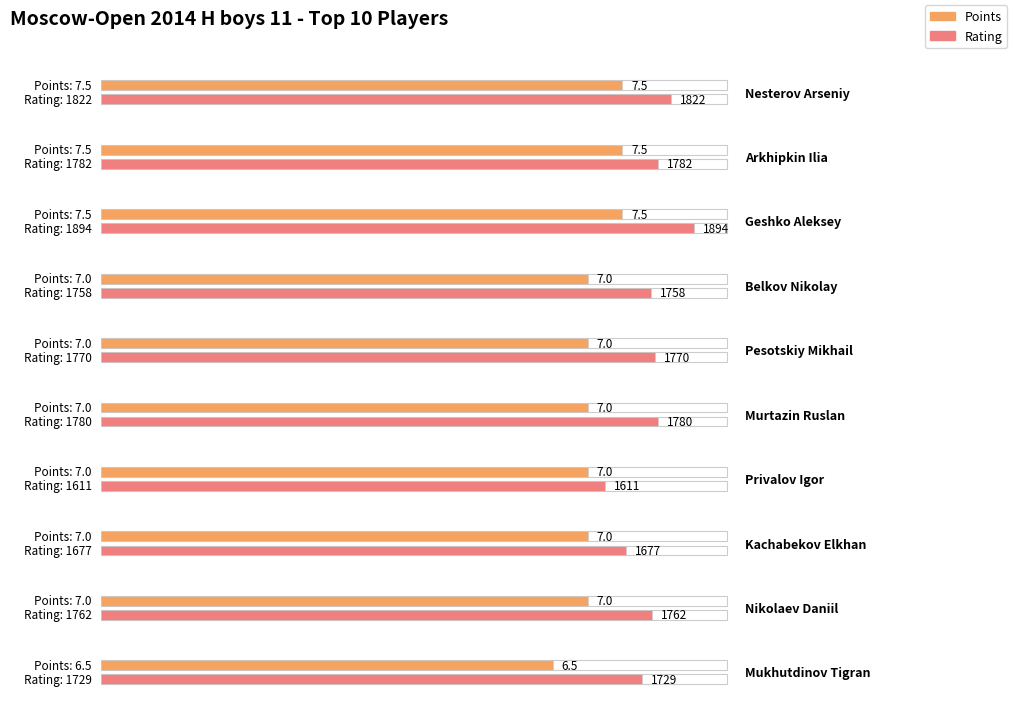

What is the label of the 6th bar from the right?

Pesotskiy Mikhail